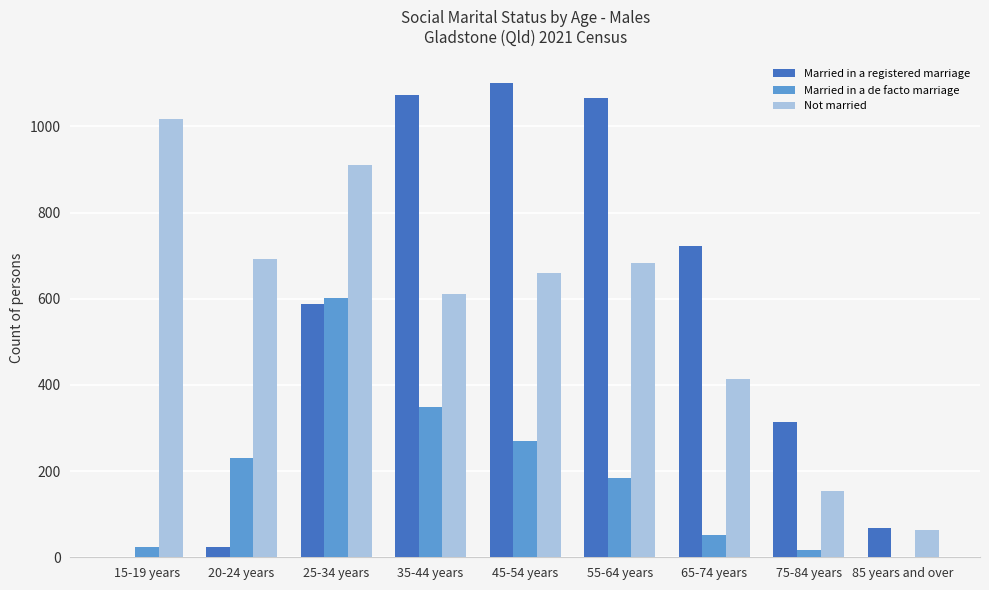

What is the sum of all Married in a de facto marriage values?

1730